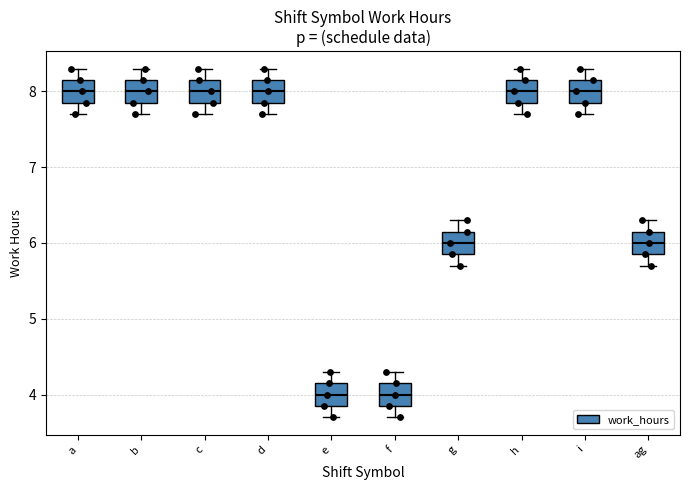

Reading left to right, transcribe this box plot: for each box, give where its median line is, the range the box spans, and where its two whiskers end, as read against the y-axis. The values are not printed on the chart, so give them approximately, as read against the axis.

a: median 8.0, box 7.9 to 8.2, whiskers 7.7 to 8.3
b: median 8.0, box 7.9 to 8.2, whiskers 7.7 to 8.3
c: median 8.0, box 7.9 to 8.2, whiskers 7.7 to 8.3
d: median 8.0, box 7.9 to 8.2, whiskers 7.7 to 8.3
e: median 4.0, box 3.9 to 4.2, whiskers 3.7 to 4.3
f: median 4.0, box 3.9 to 4.2, whiskers 3.7 to 4.3
g: median 6.0, box 5.9 to 6.2, whiskers 5.7 to 6.3
h: median 8.0, box 7.9 to 8.2, whiskers 7.7 to 8.3
i: median 8.0, box 7.9 to 8.2, whiskers 7.7 to 8.3
ag: median 6.0, box 5.9 to 6.2, whiskers 5.7 to 6.3